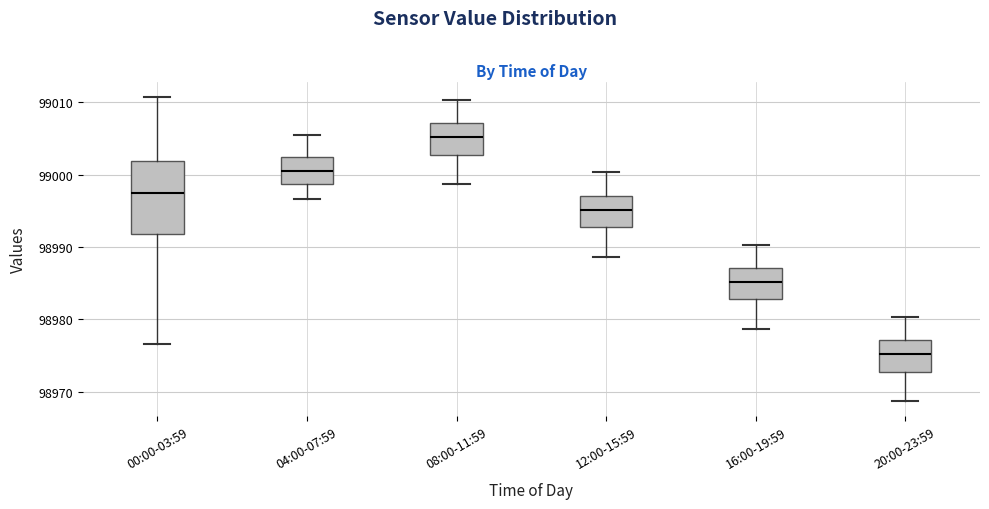

Which box is the tallest, from its lower edge to its upper edge?

00:00-03:59